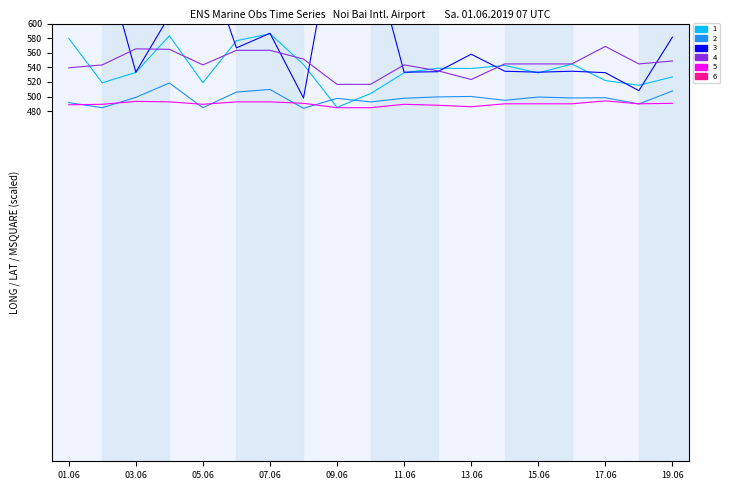

Is this an area chart (filled region under the line)?

No